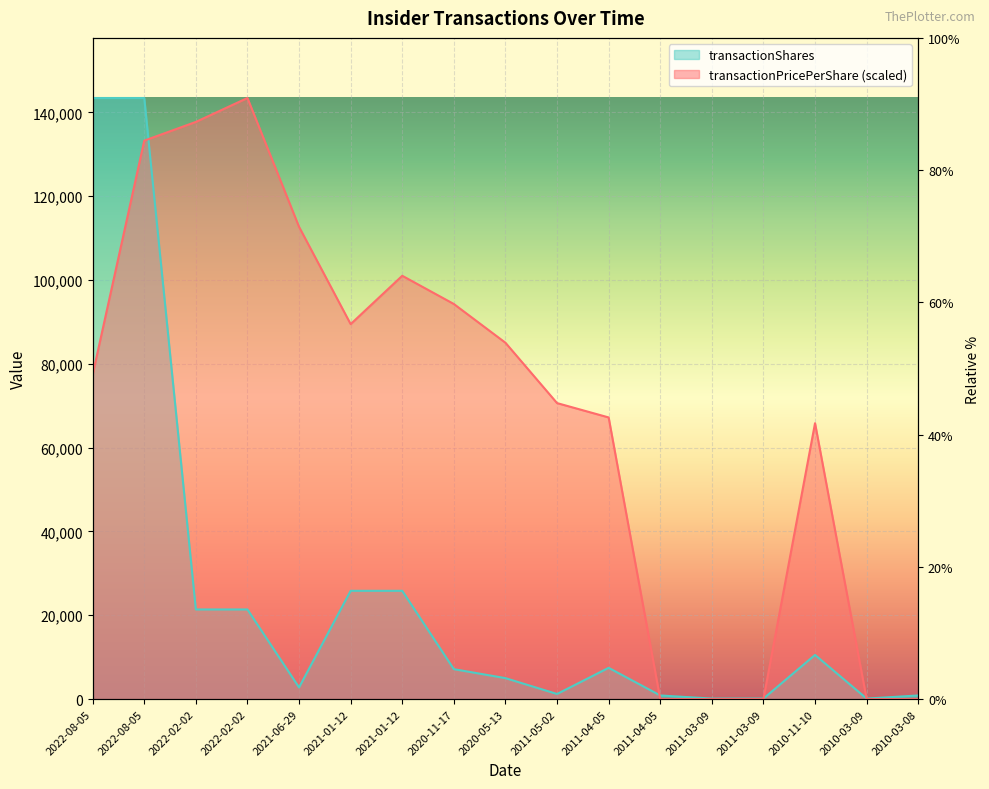

At which label does transactionShares reach its minimum?

2011-03-09